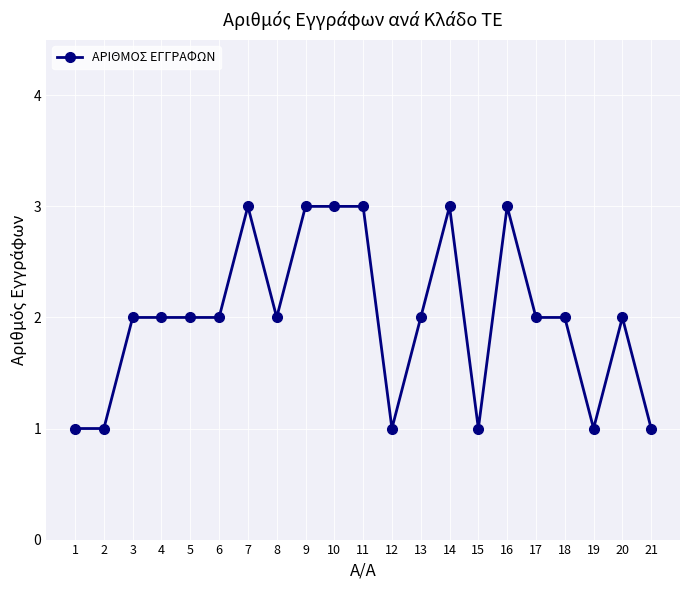

What is the greatest value displayed?

3